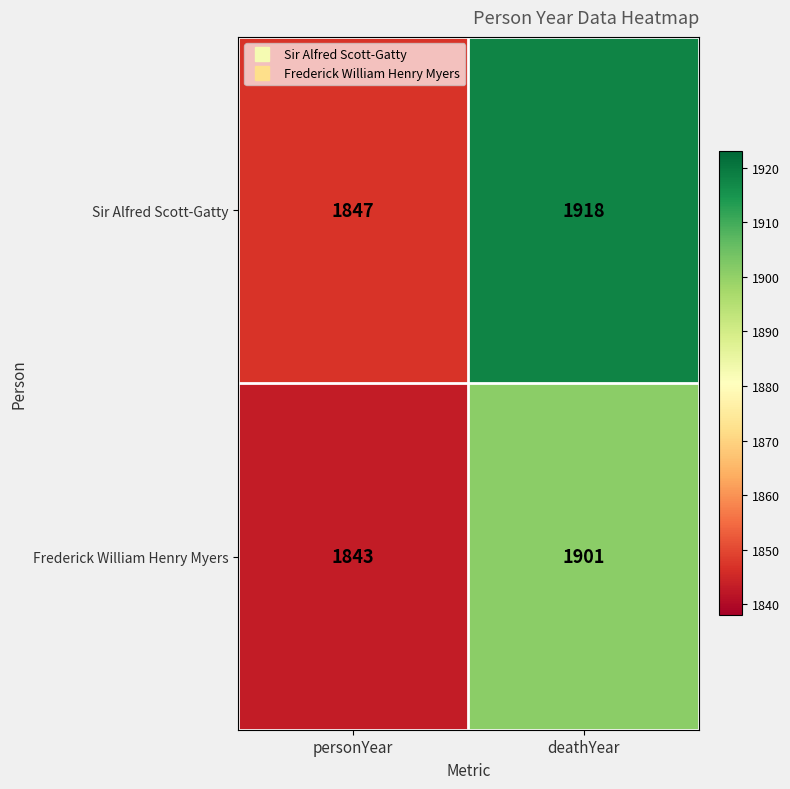

Which series has the widest spread of values?

Sir Alfred Scott-Gatty